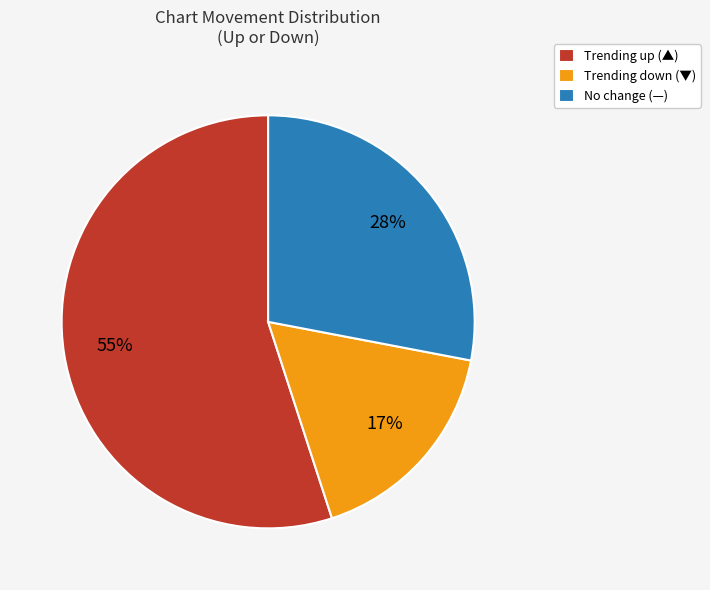

What is the smallest slice in the pie chart?

Trending down (▼)